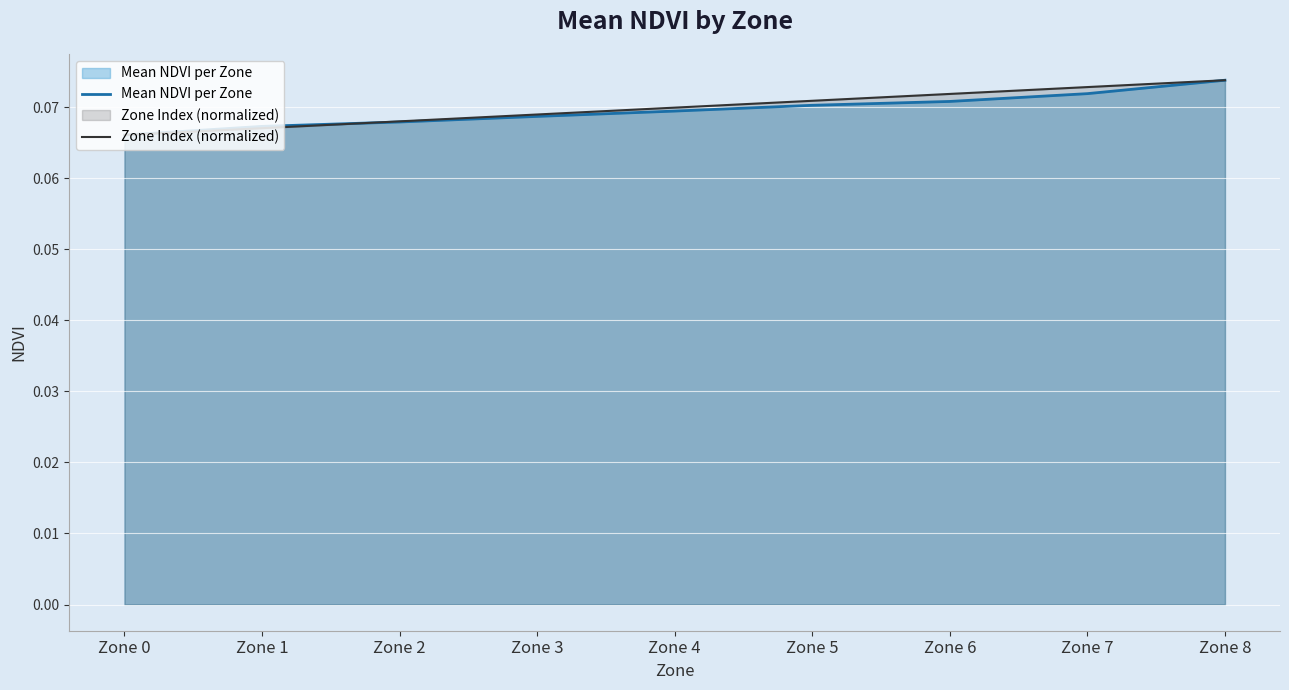

How many data points does each series have?

9